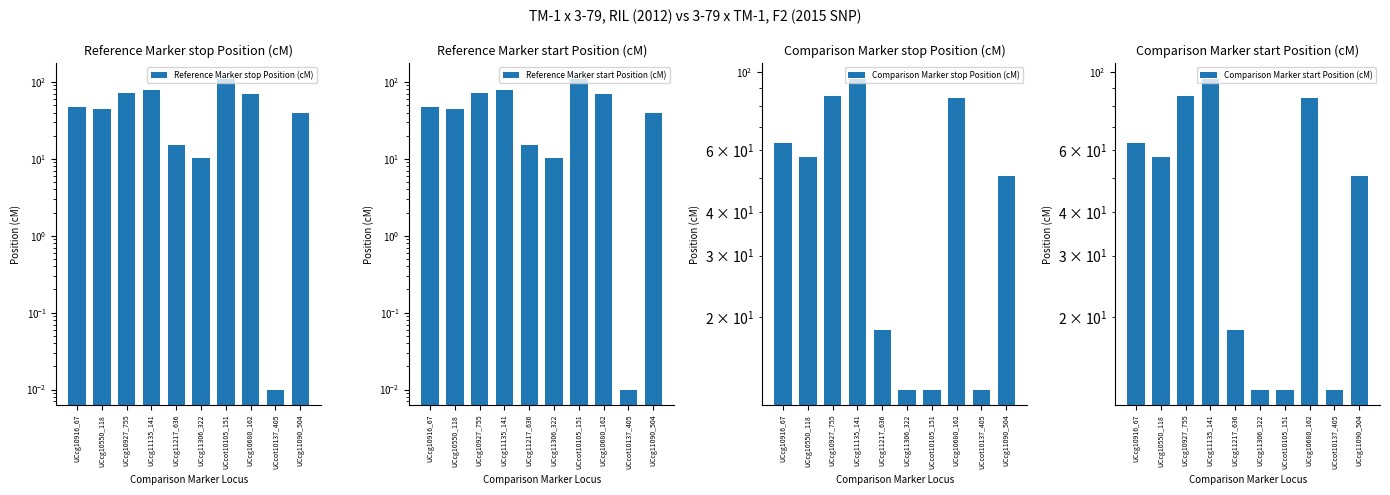

Reading right to left, list all the values displayed in this chart.

Reference Marker stop Position (cM): UCcg11090_504=39.8	UCcot10137_405=0.0	UCcg10680_162=70.4	UCcot10105_151=110.0	UCcg11306_322=10.2	UCcg11217_636=14.9	UCcg11135_141=79.5	UCcg10927_755=71.8	UCcg10550_118=44.9	UCcg10916_67=47.8
Reference Marker start Position (cM): UCcg11090_504=39.8	UCcot10137_405=0.0	UCcg10680_162=70.4	UCcot10105_151=110.0	UCcg11306_322=10.2	UCcg11217_636=14.9	UCcg11135_141=79.5	UCcg10927_755=71.8	UCcg10550_118=44.9	UCcg10916_67=47.8
Comparison Marker stop Position (cM): UCcg11090_504=50.6	UCcot10137_405=12.4	UCcg10680_162=84.8	UCcot10105_151=12.4	UCcg11306_322=12.4	UCcg11217_636=18.5	UCcg11135_141=96.0	UCcg10927_755=85.7	UCcg10550_118=57.5	UCcg10916_67=63.0
Comparison Marker start Position (cM): UCcg11090_504=50.6	UCcot10137_405=12.4	UCcg10680_162=84.8	UCcot10105_151=12.4	UCcg11306_322=12.4	UCcg11217_636=18.5	UCcg11135_141=96.0	UCcg10927_755=85.7	UCcg10550_118=57.5	UCcg10916_67=63.0